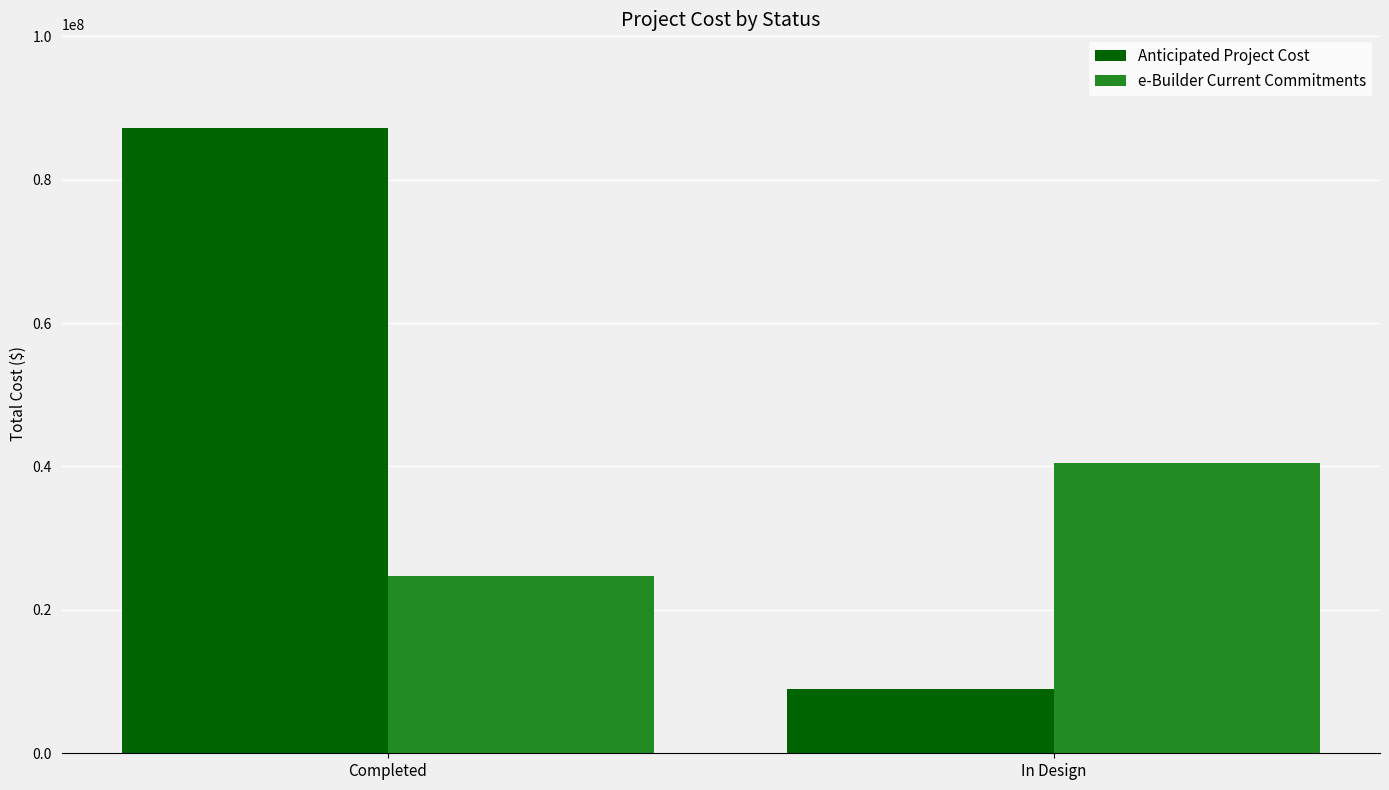

What is the value of the e-Builder Current Commitments bar at the 2nd from the left?

40547172.1